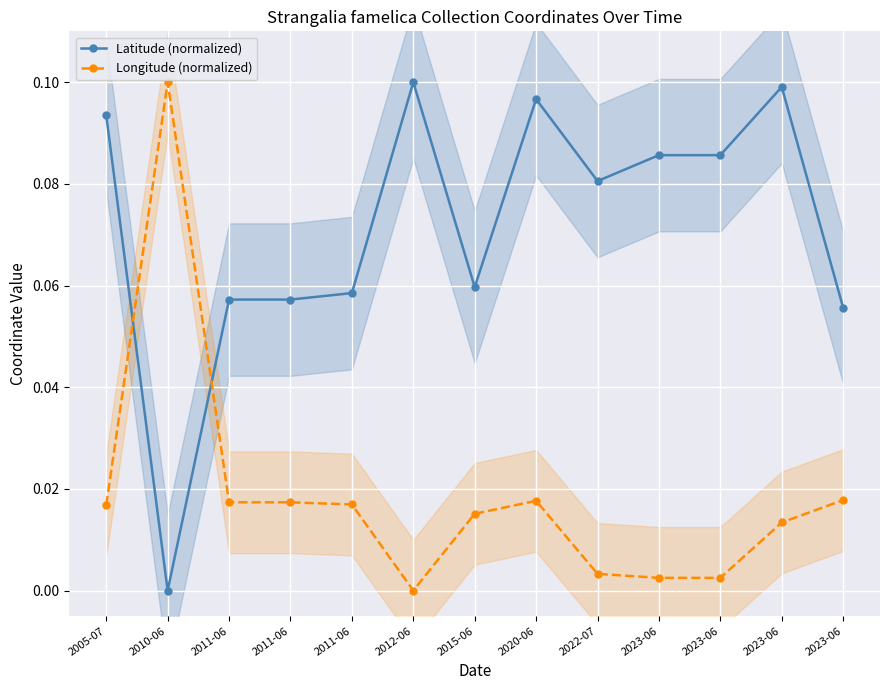

Where is Latitude (normalized) nearest to the value 0?

2010-06